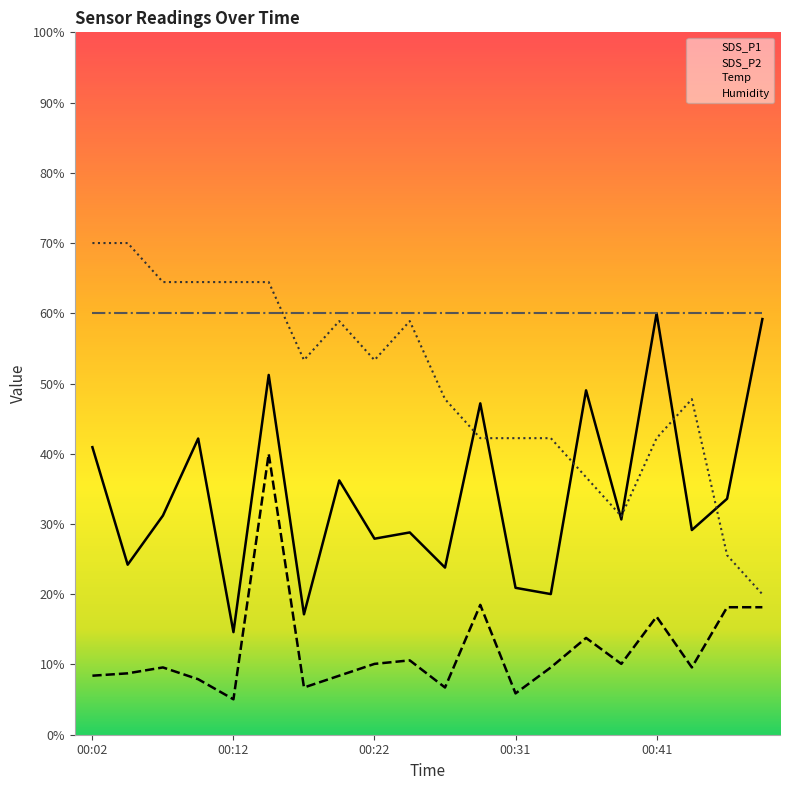

Reading left to right, list all the values displayed in this chart.

SDS_P1: 40.9	24.2	31.2	42.2	14.6	51.2	17.1	36.2	27.9	28.8	23.8	47.2	20.9	20.0	49.0	30.7	60.0	29.1	33.6	59.2
SDS_P2: 8.4	8.7	9.6	7.9	5.0	40.0	6.7	8.4	10.1	10.6	6.7	18.5	5.9	9.6	13.8	10.1	16.8	9.6	18.2	18.2
Temp: 70.0	70.0	64.4	64.4	64.4	64.4	53.3	58.9	53.3	58.9	47.8	42.2	42.2	42.2	36.7	31.1	42.2	47.8	25.6	20.0
Humidity: 60.0	60.0	60.0	60.0	60.0	60.0	60.0	60.0	60.0	60.0	60.0	60.0	60.0	60.0	60.0	60.0	60.0	60.0	60.0	60.0